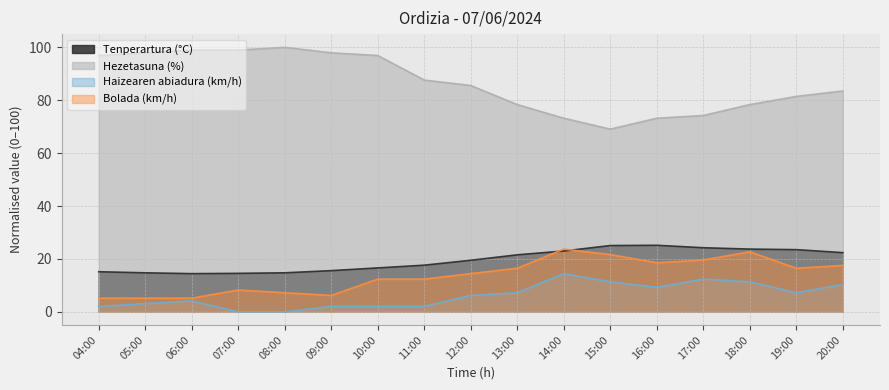

Between 04:00 and 15:00, which series saw the biggest shift?

Hezetasuna (%)